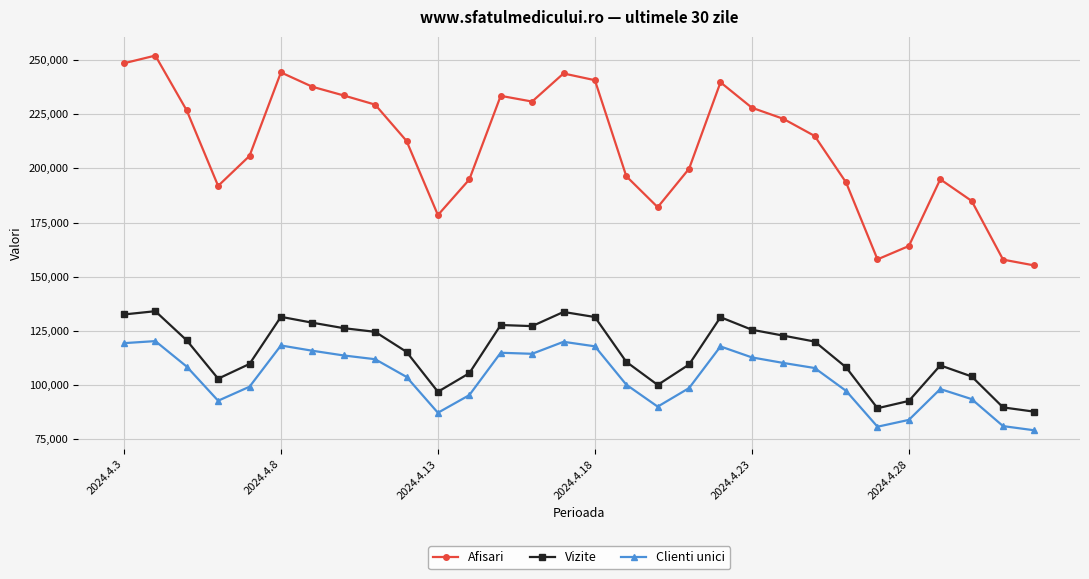

What is the value of the Afisari point at the 22nd from the left?

222883